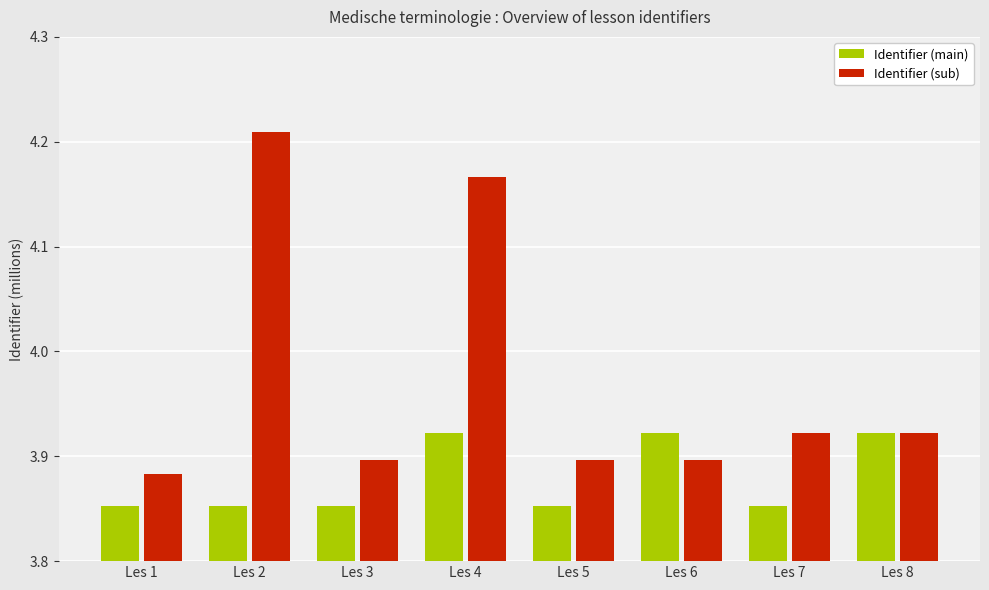

Count the Identifier (main) values in the range 3 to 4.

8